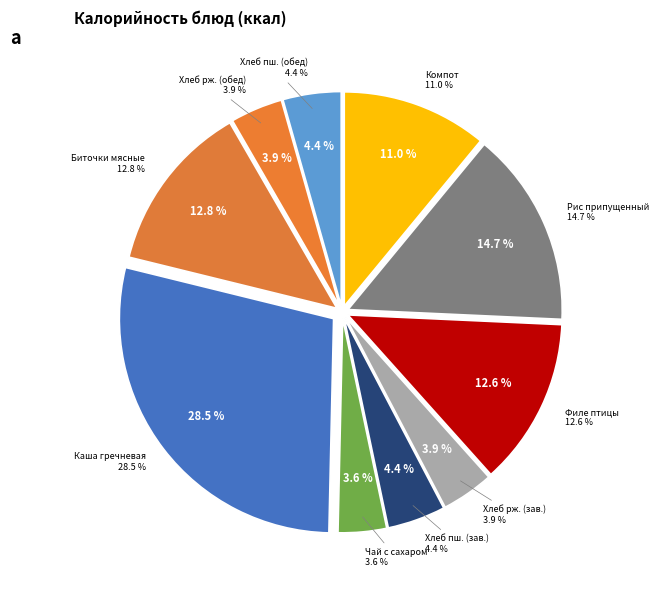

Rank the categories by value from lowest to highest.

Чай с сахаром, Хлеб ржано-пшеничный (завтрак), Хлеб ржано-пшеничный (обед), Хлеб пшеничный (завтрак), Хлеб пшеничный (обед), Компот из смеси сухофруктов, Филе птицы тушеное, Биточки мясные, Рис припущенный, Каша гречневая рассыпчатая